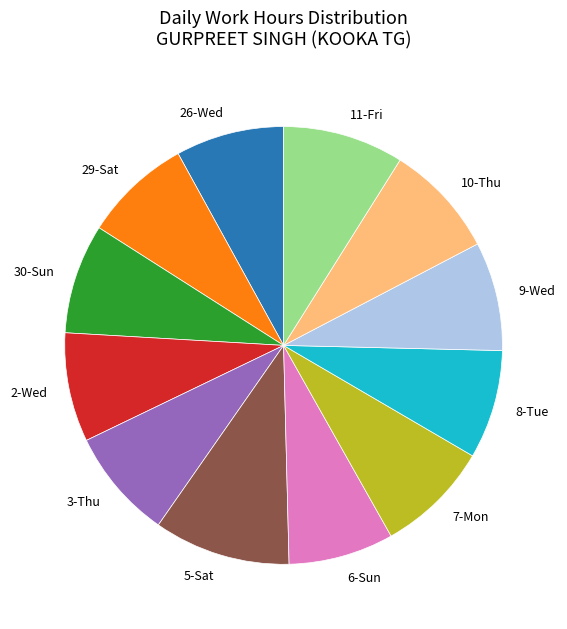

True or false: 7-Mon accounts for 8% of the total.

True